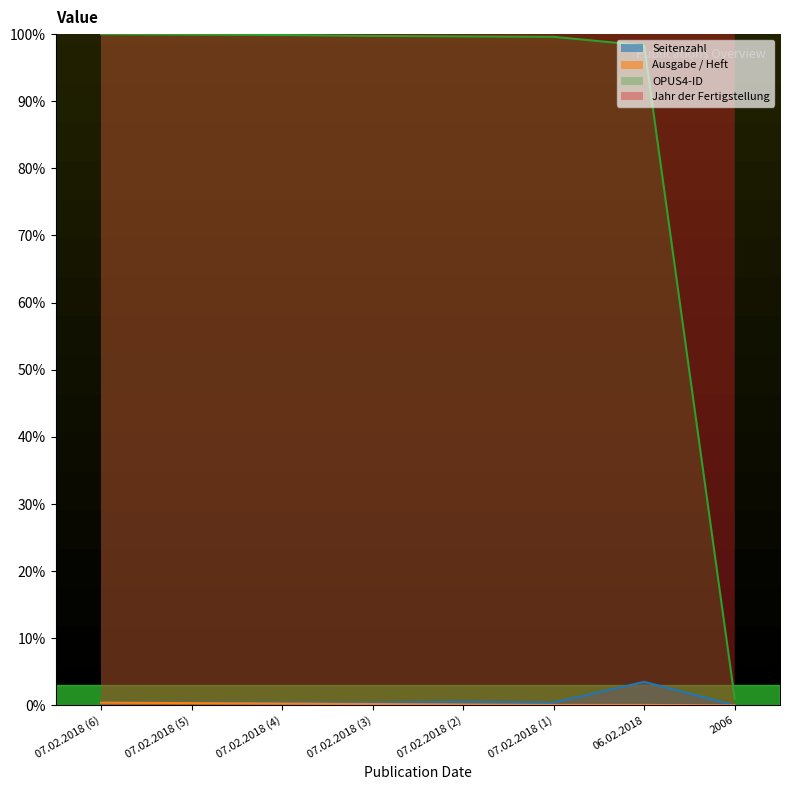

What is the difference between the maximum and minimum values in the Ausgabe / Heft series?

0.4